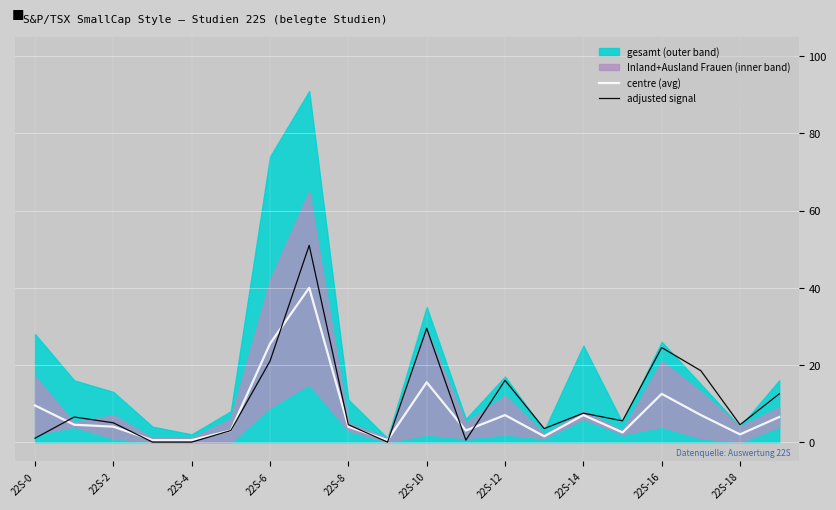

True or false: adjusted signal and centre (avg) cross at least once.

True